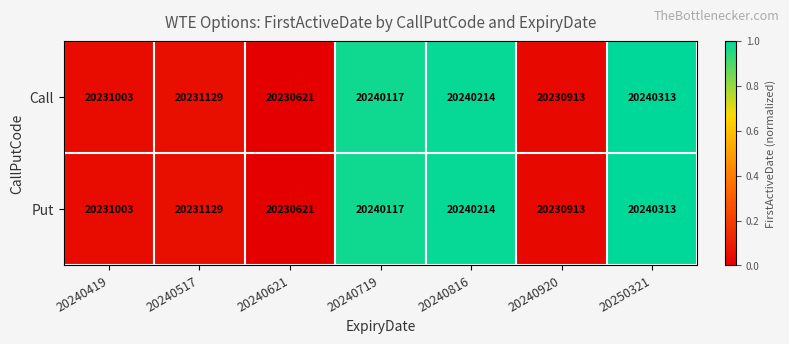

What is the approximate value of Put at 20240920?

20230913